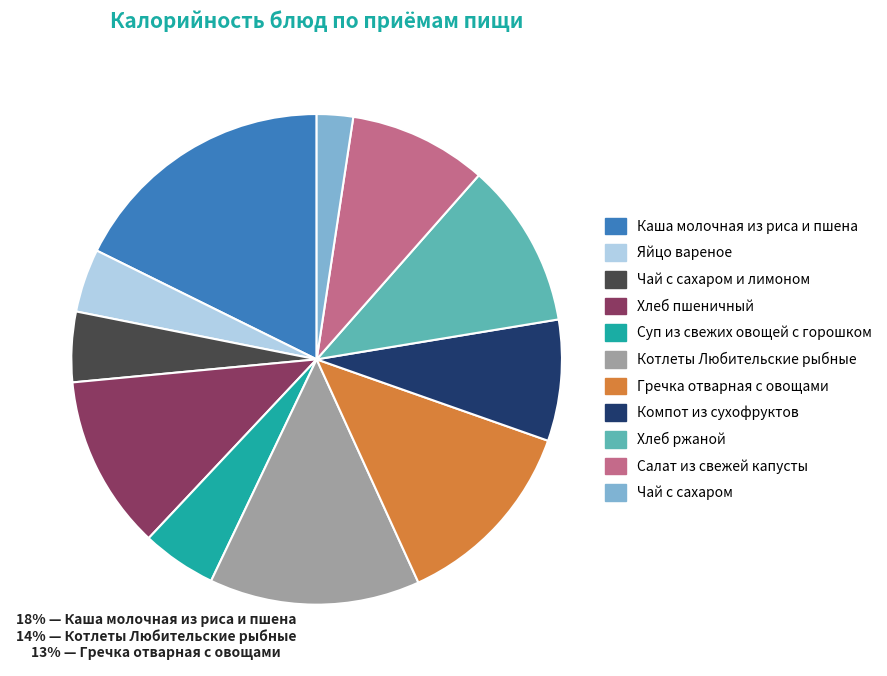

Which has a higher value, Гречка отварная с овощами or Яйцо вареное?

Гречка отварная с овощами